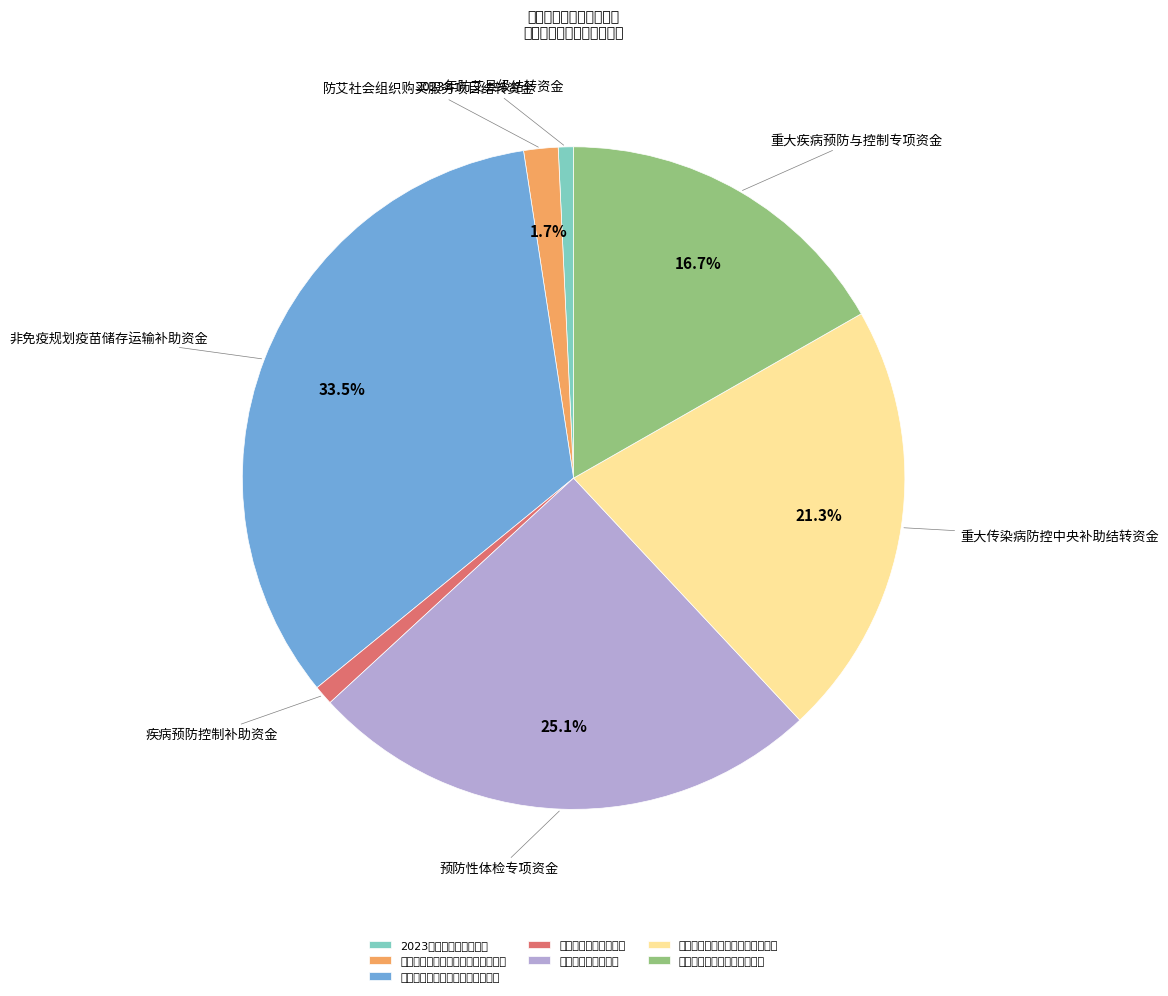

Is 重大疾病预防与控制专项资金 the majority of the pie?

No